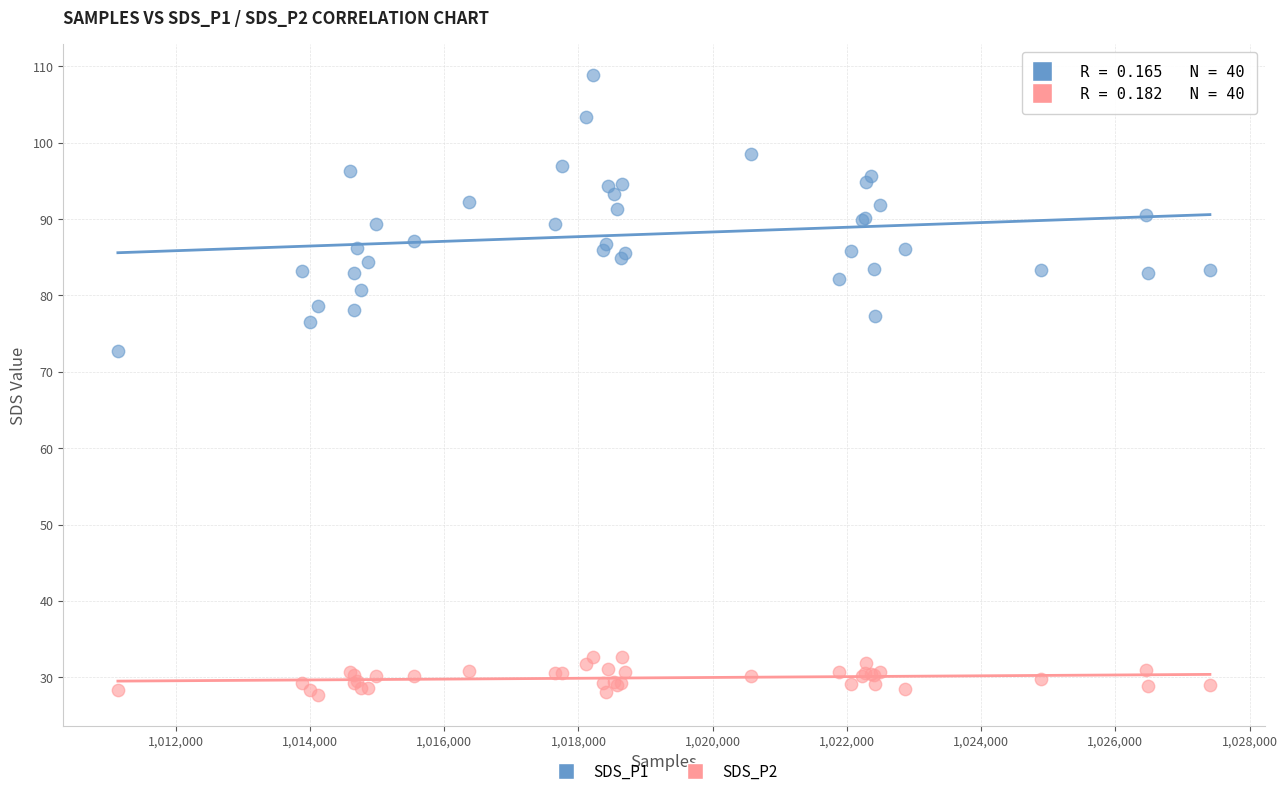

Which series has the widest spread of Y values?

SDS_P1